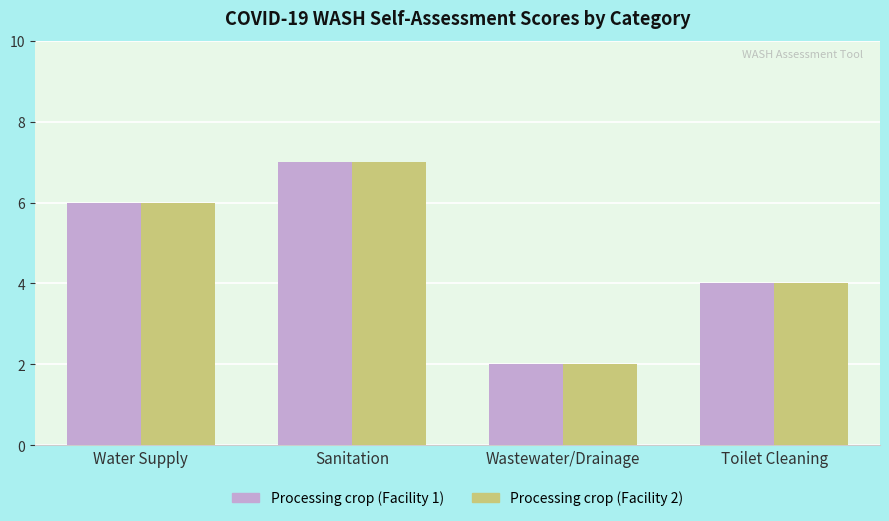

How many groups of bars are there?

4